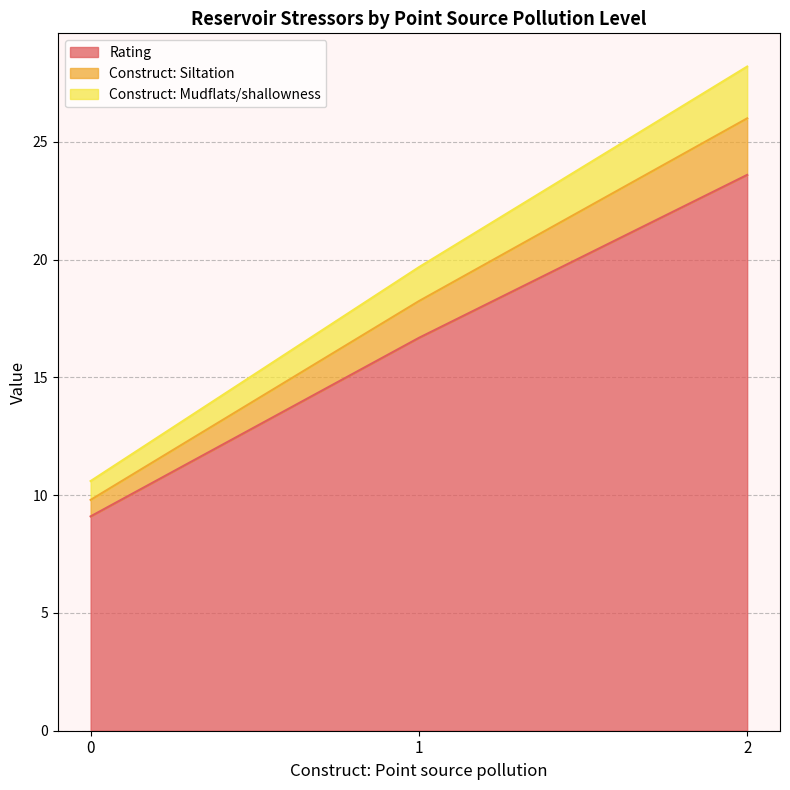

Rank the categories by Rating value from highest to lowest.

2, 1, 0